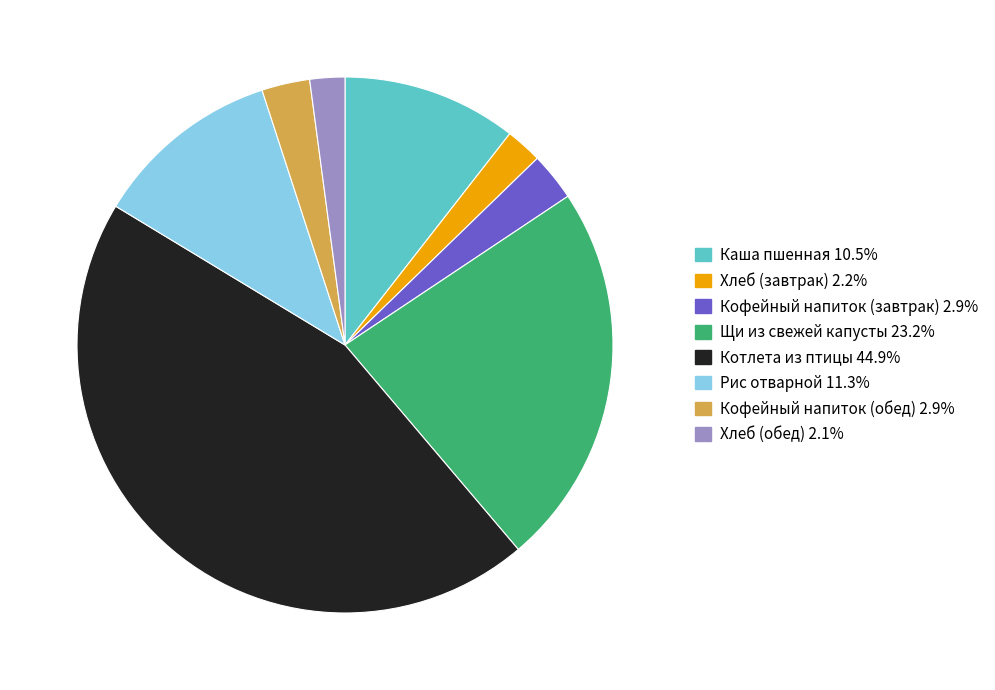

The Щи из свежей капусты slice represents 18% of the pie. True or false?

False